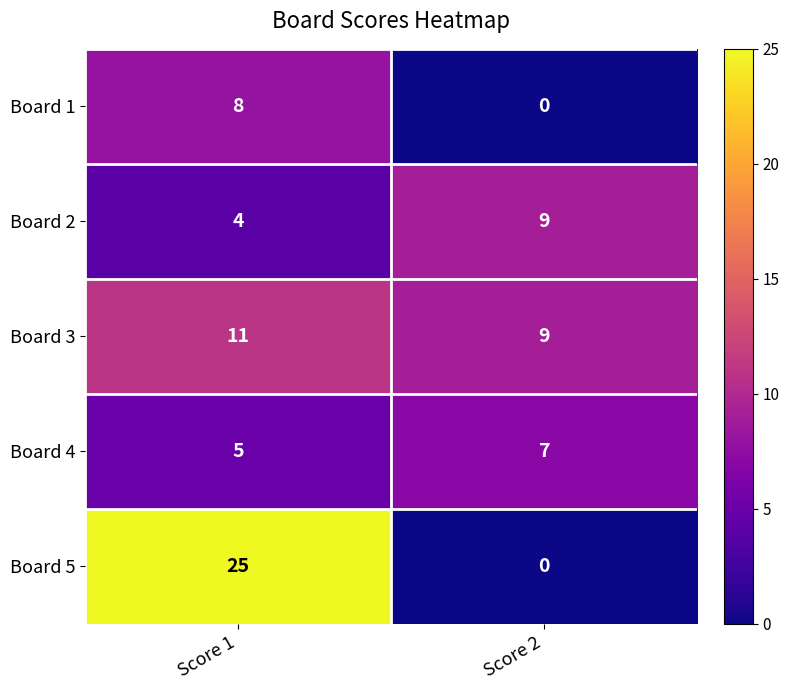

What is the difference between the maximum and minimum values in the Board 5 series?

25